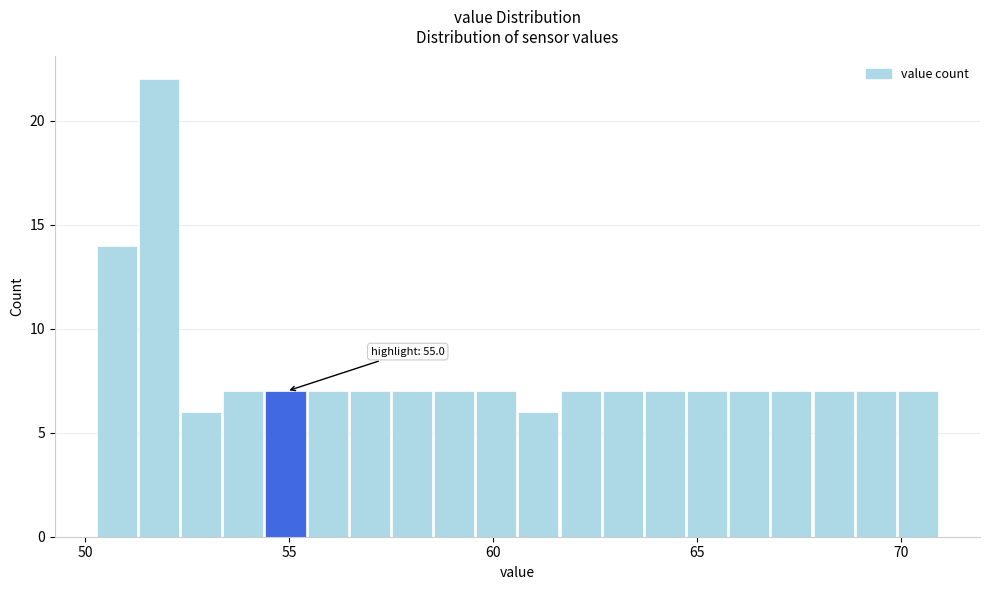

Around what value on the x-axis is the tallest bar? Give the approximate position of its centre, as read against the axis.

52.0